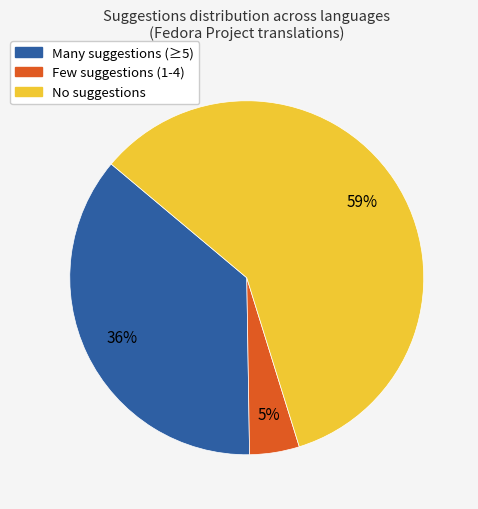

To the nearest percent, what is the average slice percentage?

33%